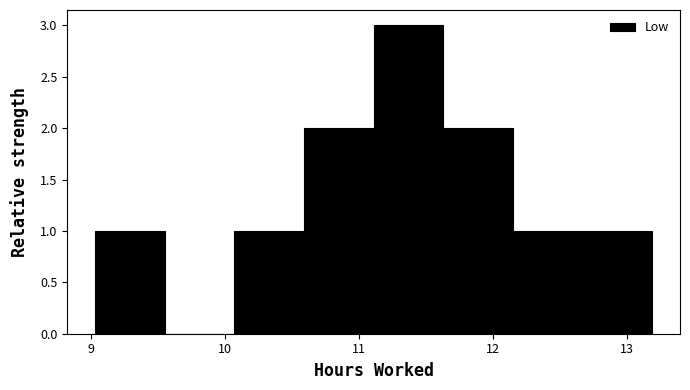

Over which range of the x-axis is the bar tallest?

11.11 to 11.63